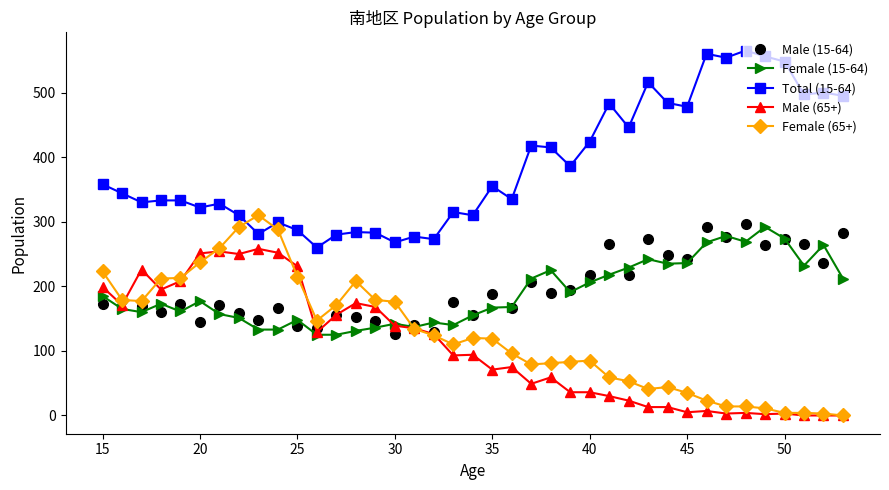

True or false: Female (15-64) and Total (15-64) intersect in this chart.

False